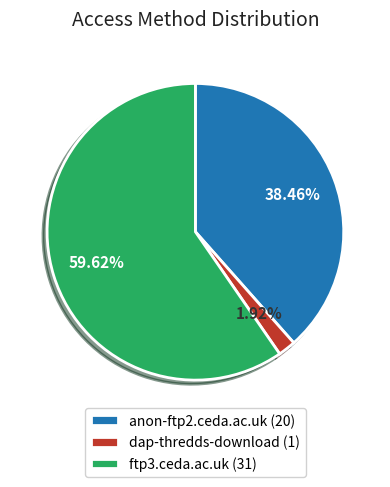

Between dap-thredds-download (1) and anon-ftp2.ceda.ac.uk (20), which is larger?

anon-ftp2.ceda.ac.uk (20)